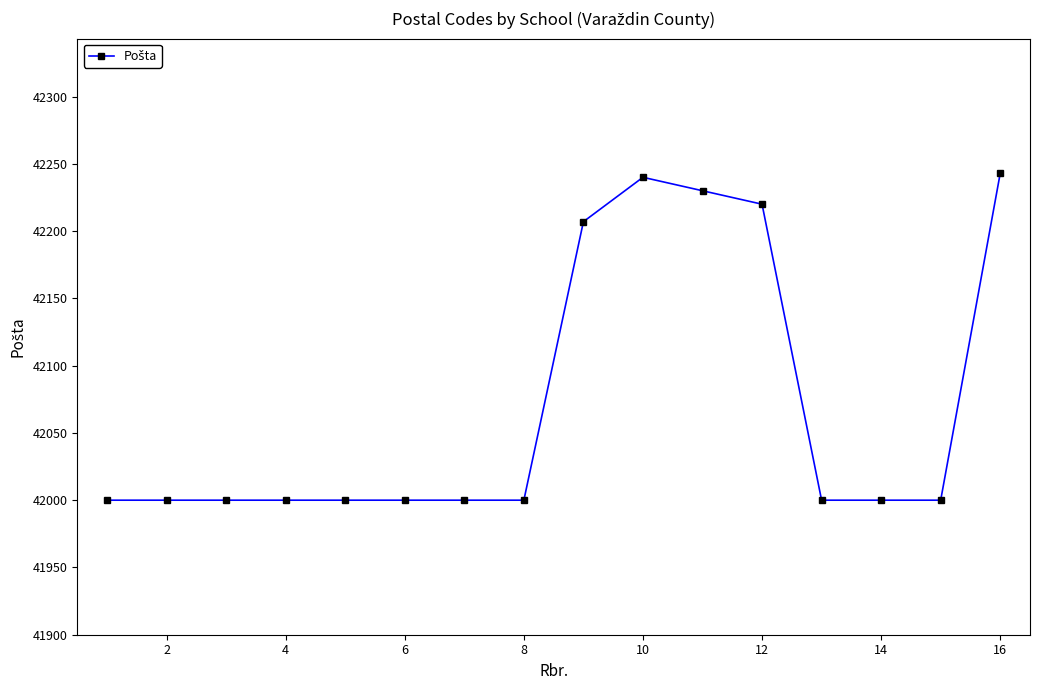

What is the value of the 7th point from the left?

42000